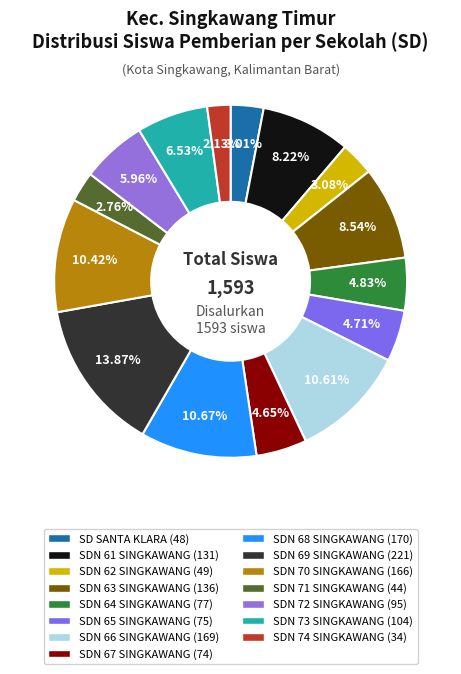

To the nearest percent, what is the combined percentage of SDN 73 SINGKAWANG and SDN 64 SINGKAWANG?

11%